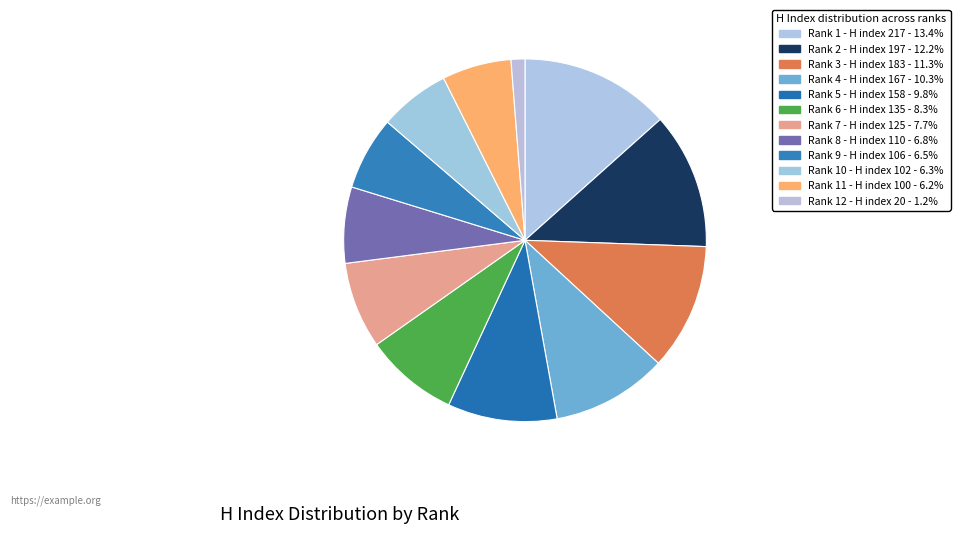

Is there a majority slice in this chart?

No